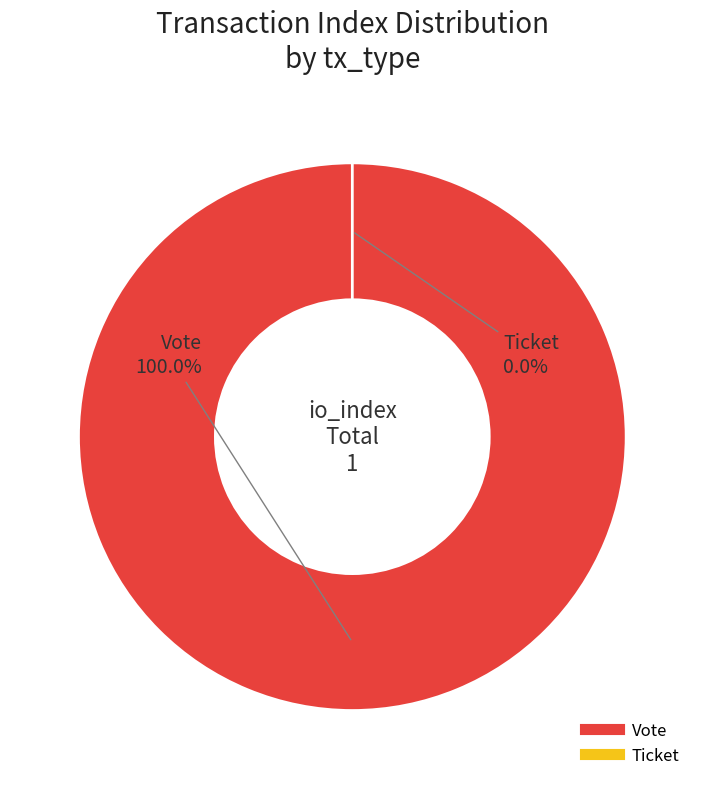

Which category has the biggest portion of the pie?

Vote